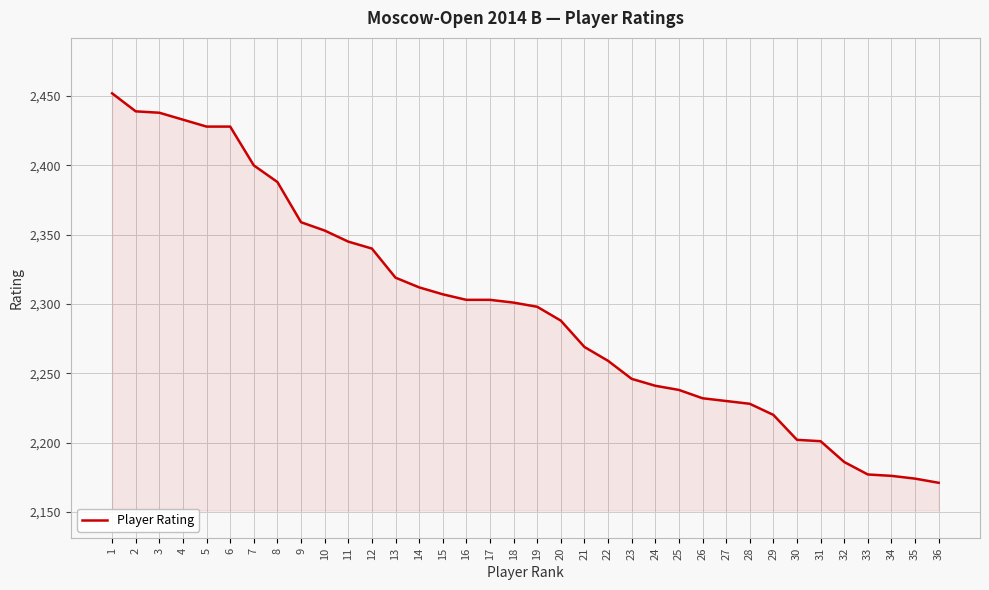

The chart shows a value of 2307 at 15. True or false?

True